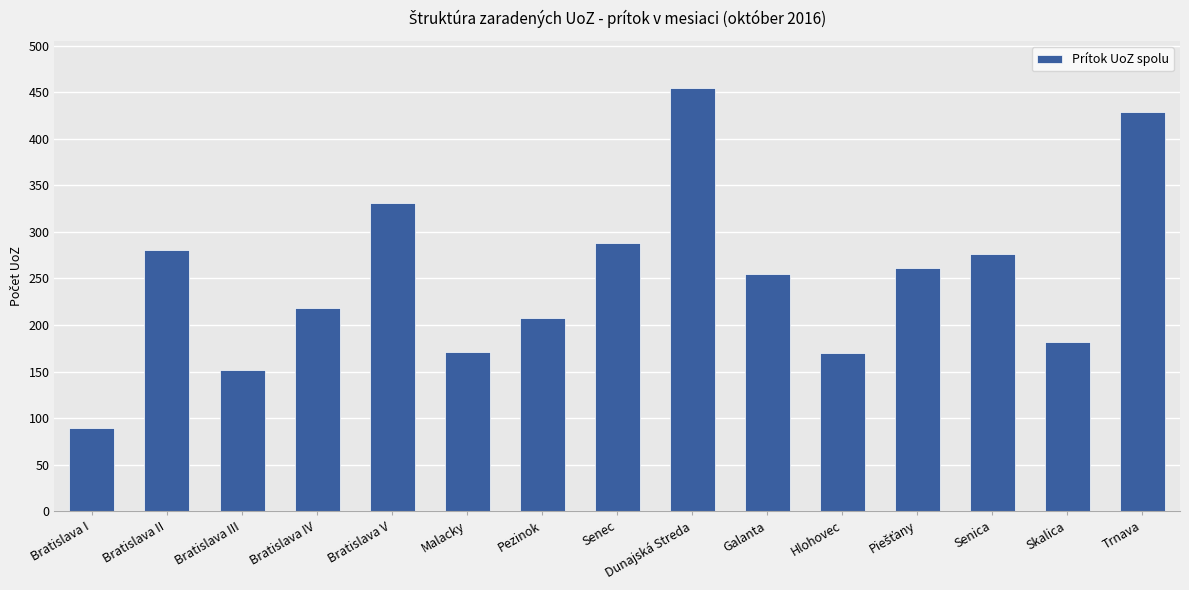

What is the maximum value shown in the chart?

455